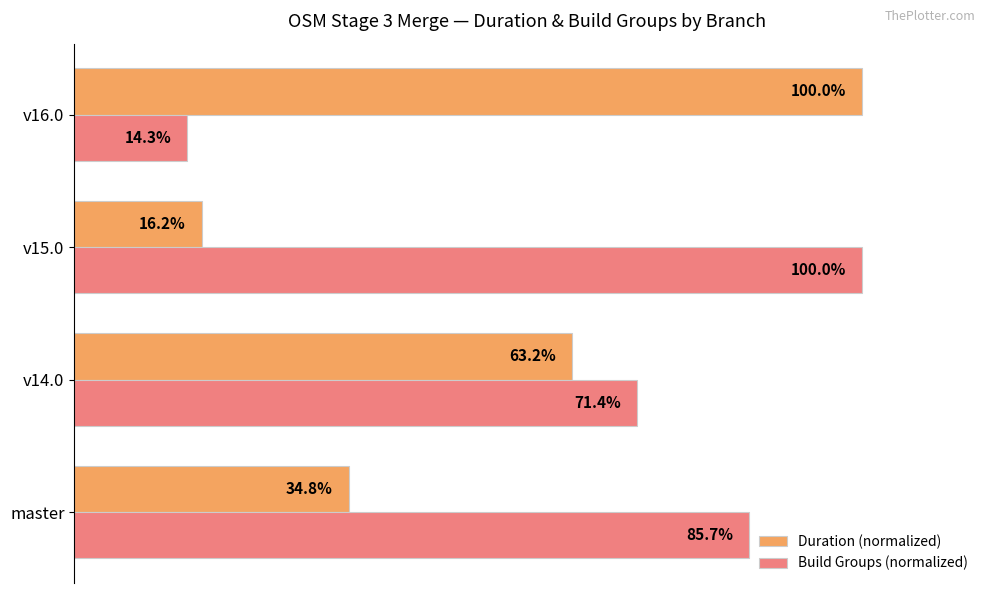

Which series has the widest spread of values?

Build Groups (normalized)